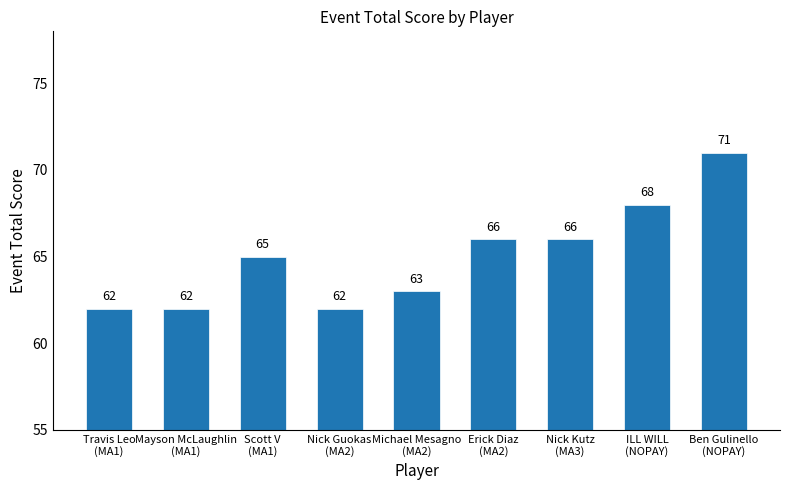

Count the values in the range 62 to 66.

7